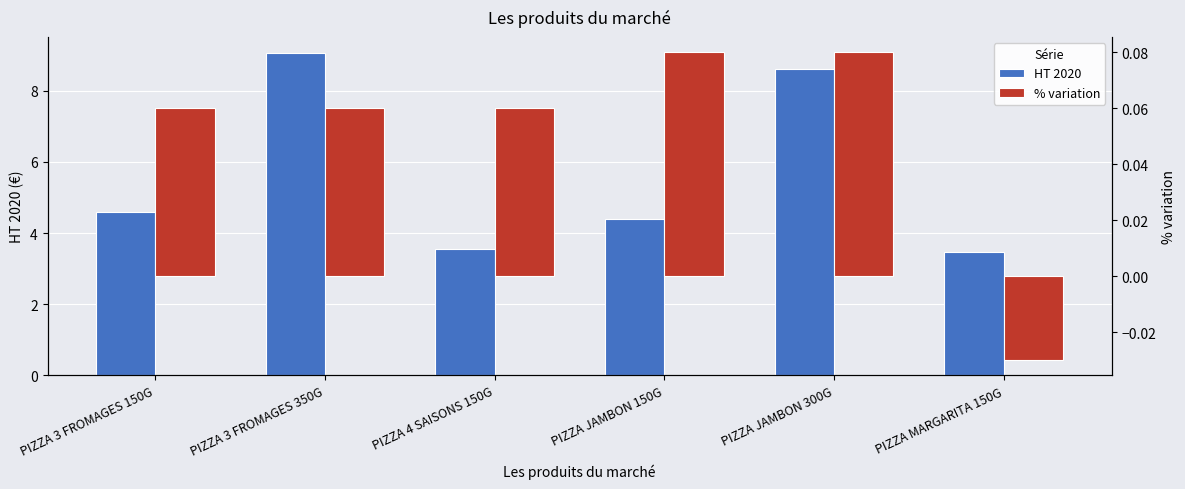

At which label is % variation closest to 0?

PIZZA MARGARITA 150G